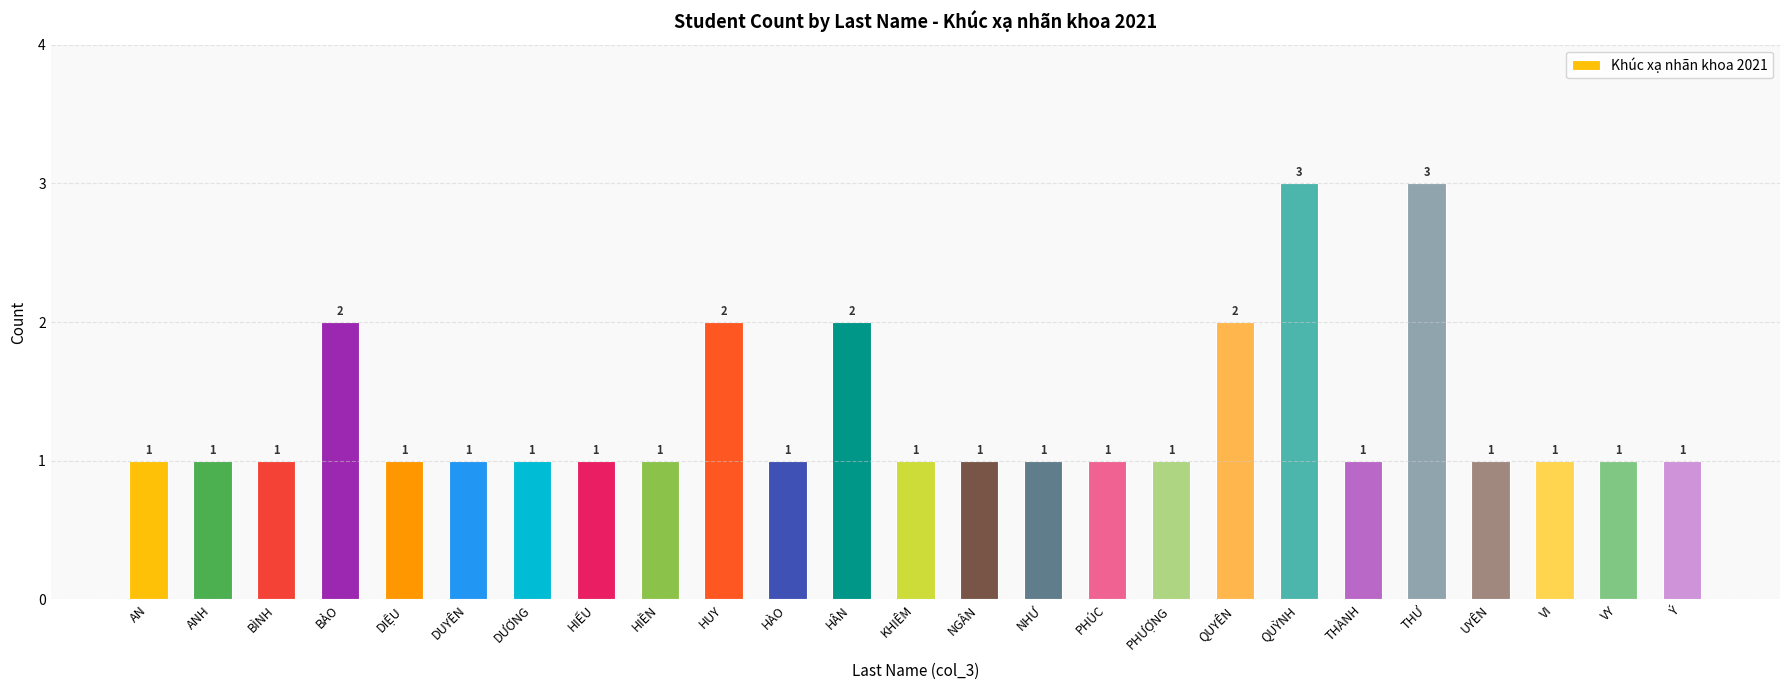

Reading left to right, what are all the values shown in this chart?

1	1	1	2	1	1	1	1	1	2	1	2	1	1	1	1	1	2	3	1	3	1	1	1	1